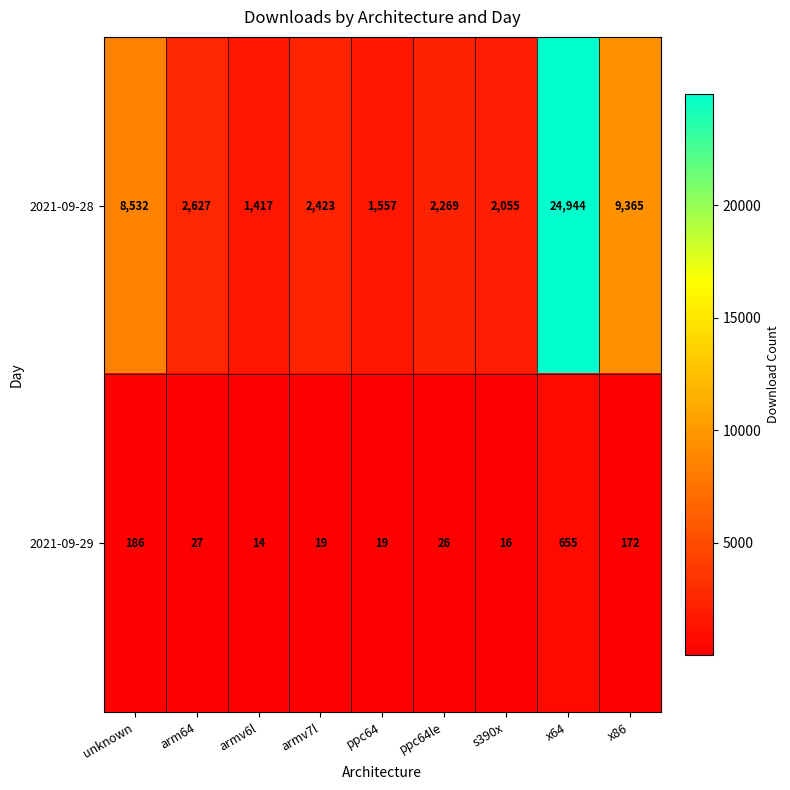

What is the maximum value shown in the chart?

24944